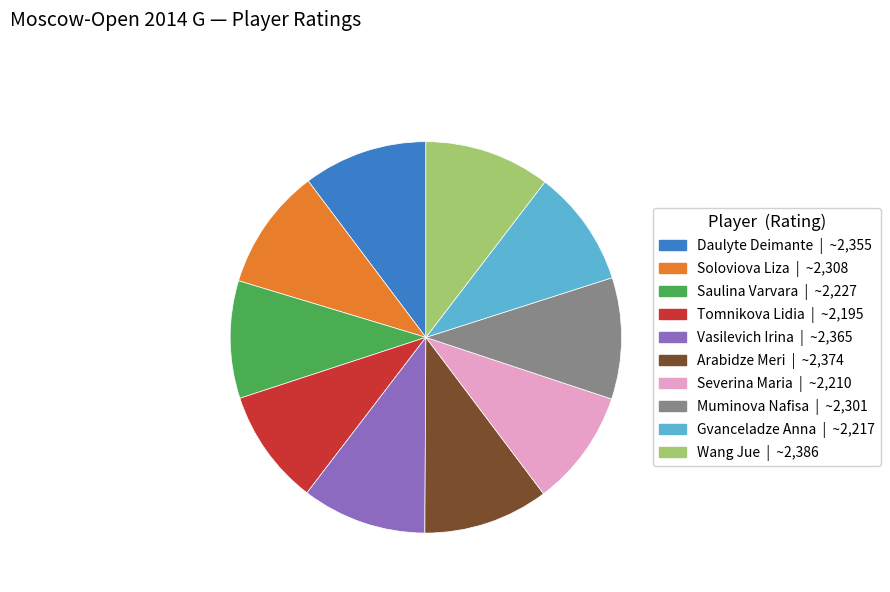

True or false: Vasilevich Irina accounts for 20% of the total.

False